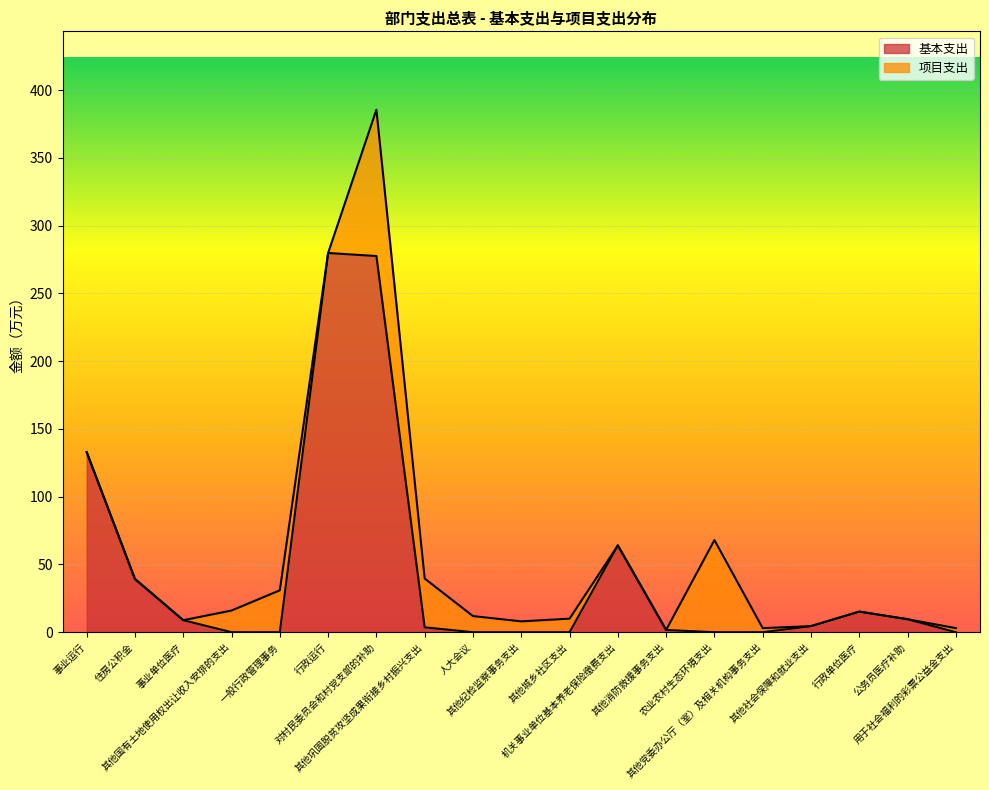

How many positive values are there?

11